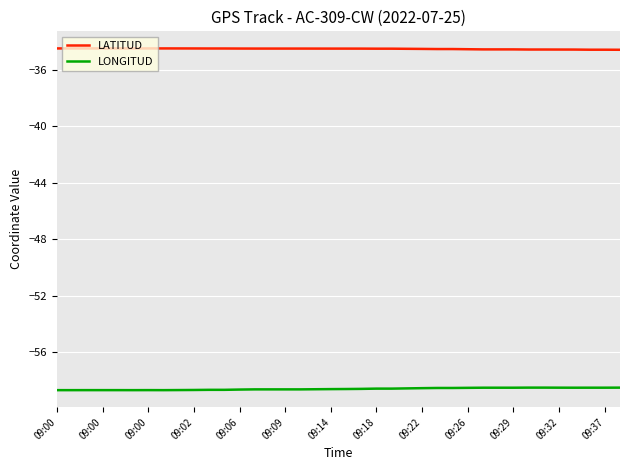

True or false: LATITUD and LONGITUD intersect in this chart.

False